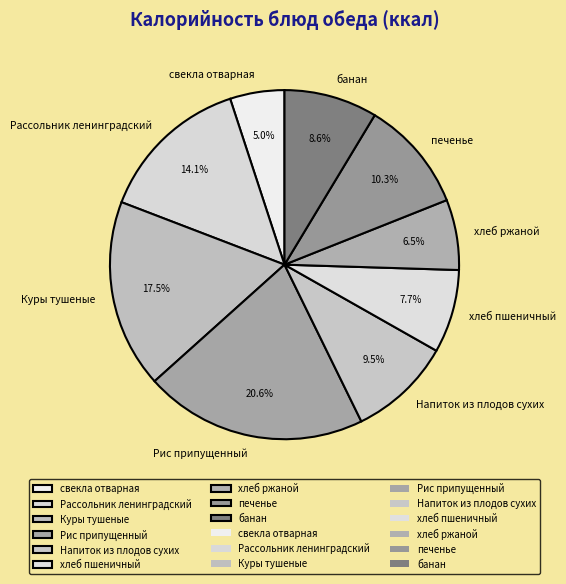

What is the smallest slice in the pie chart?

свекла отварная